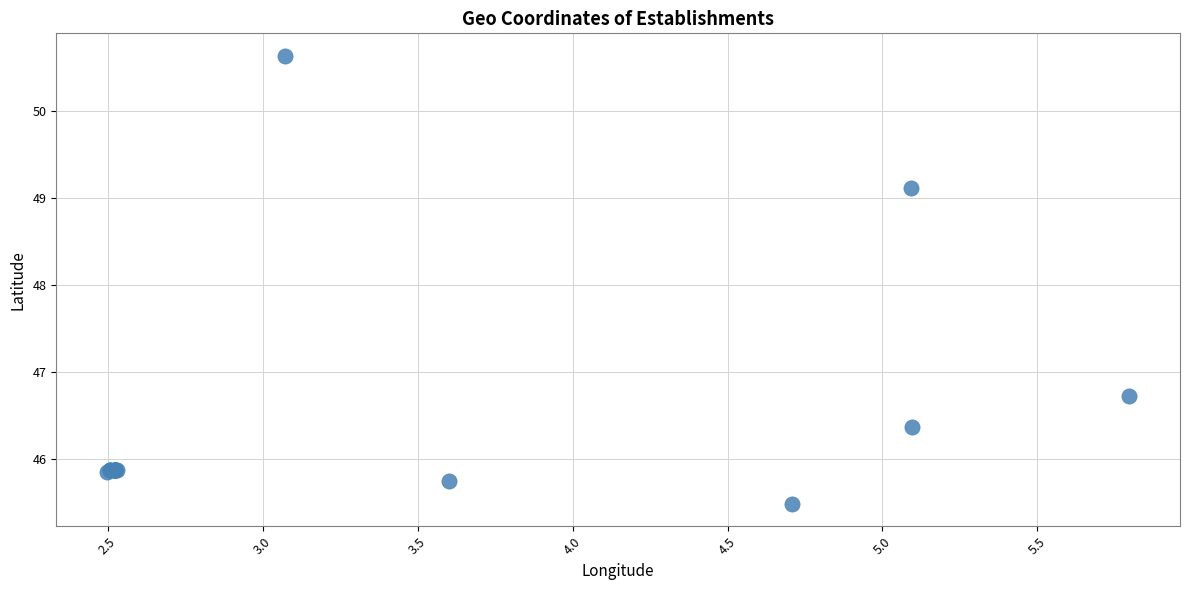

What Y value in the scatter plot is closest to 48?

49.1